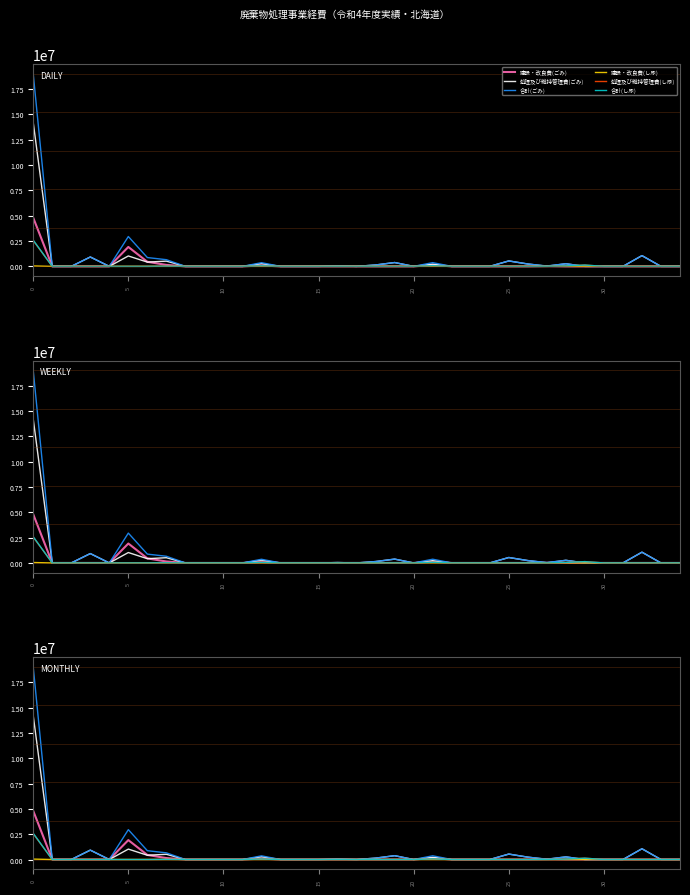

True or false: 合計(ごみ) and 処理及び維持管理費(し尿) intersect in this chart.

True